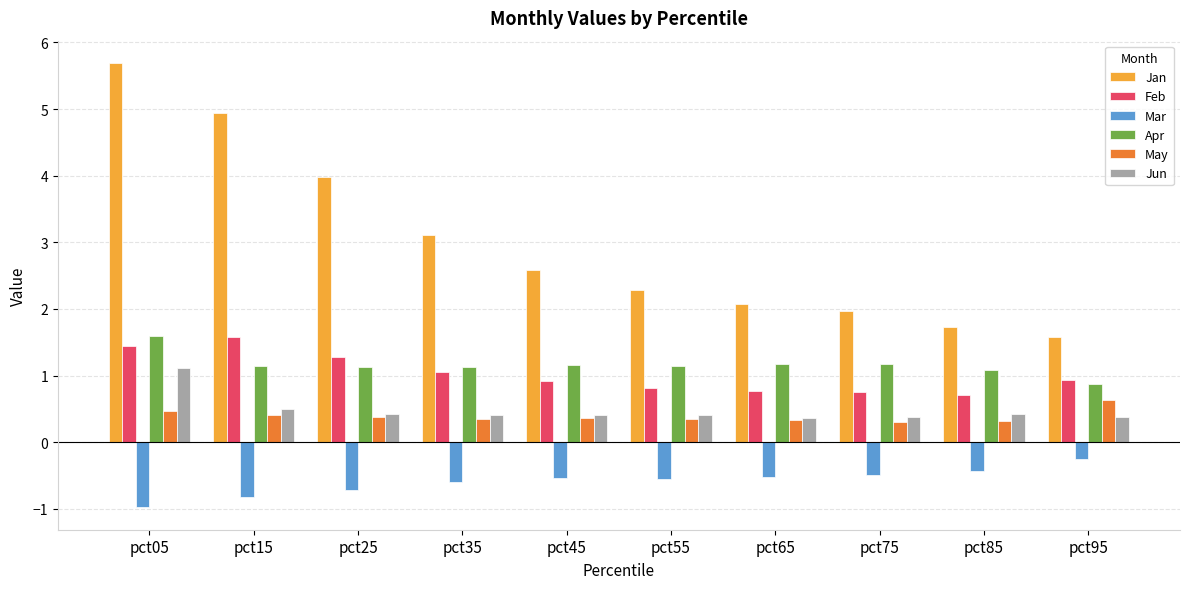

What is the spread (max minus min) of values at pct75?

2.5